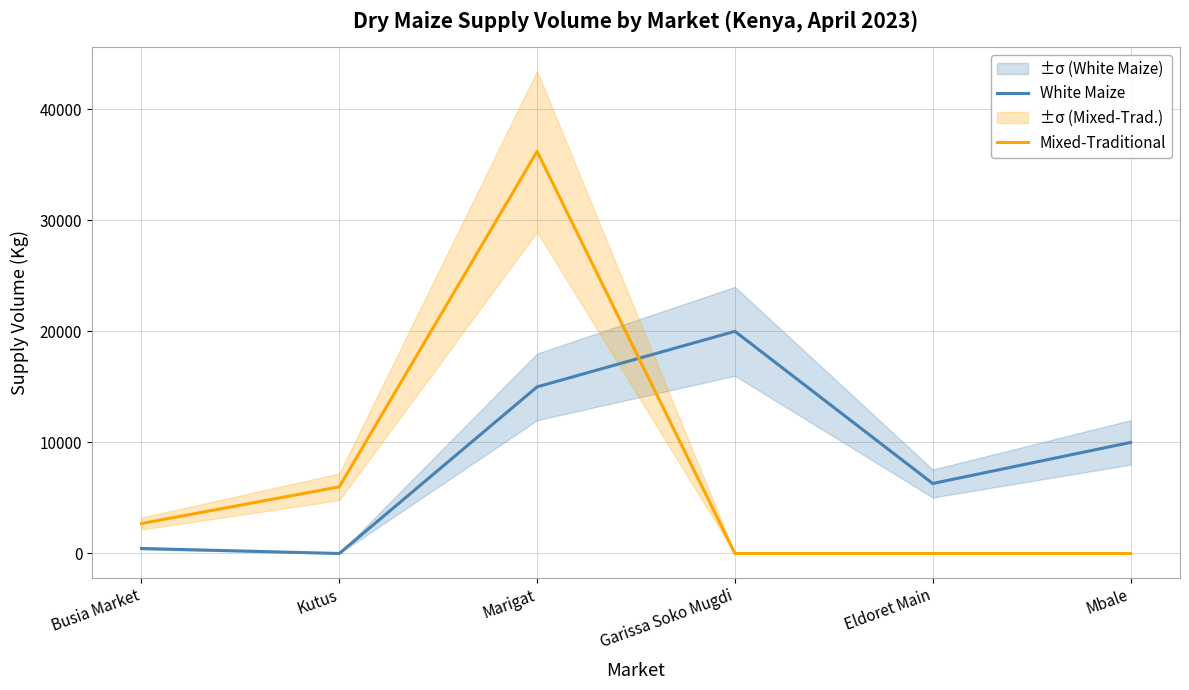

How many lines are shown in the chart?

2